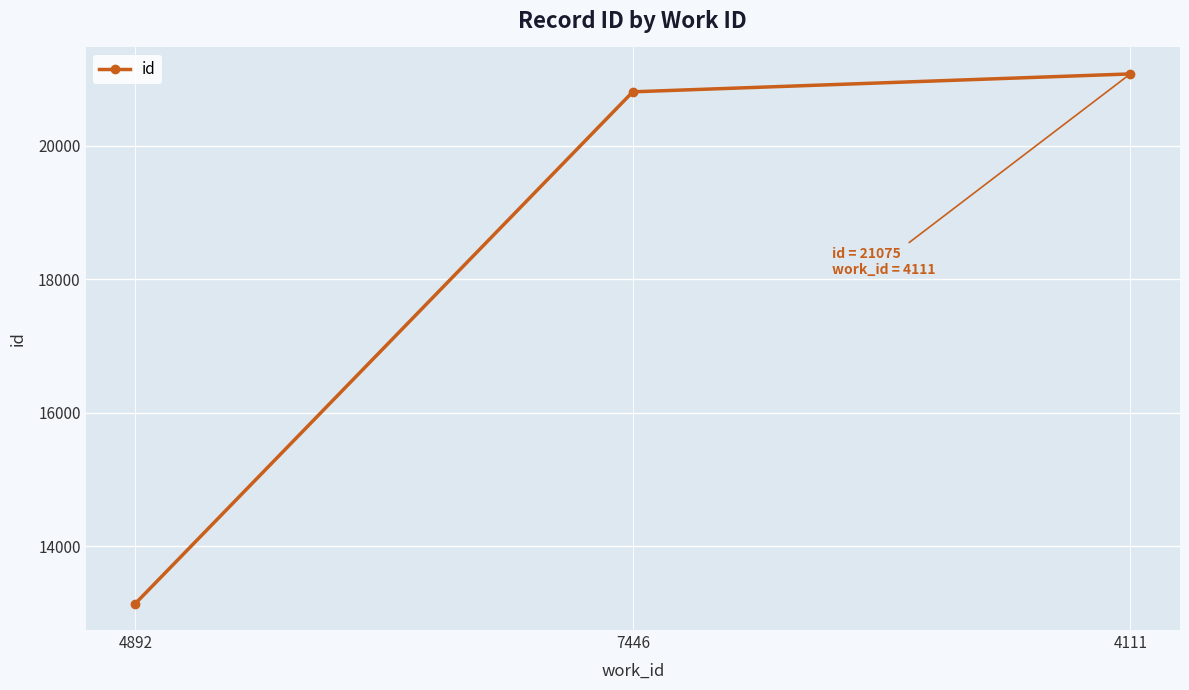

What is the difference between the maximum and second lowest values?

268